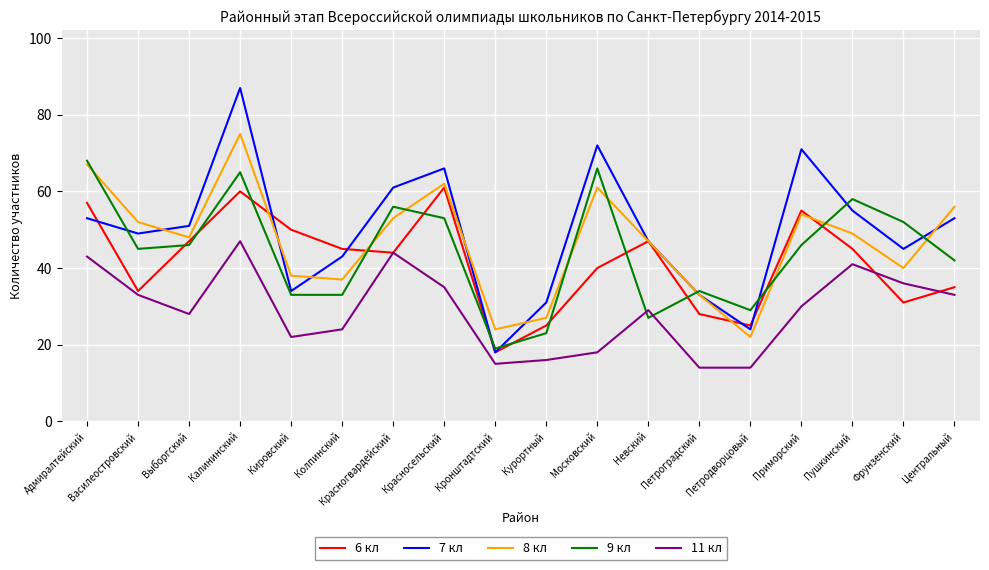

True or false: 11 кл has a value of 21 at Петродворцовый.

False